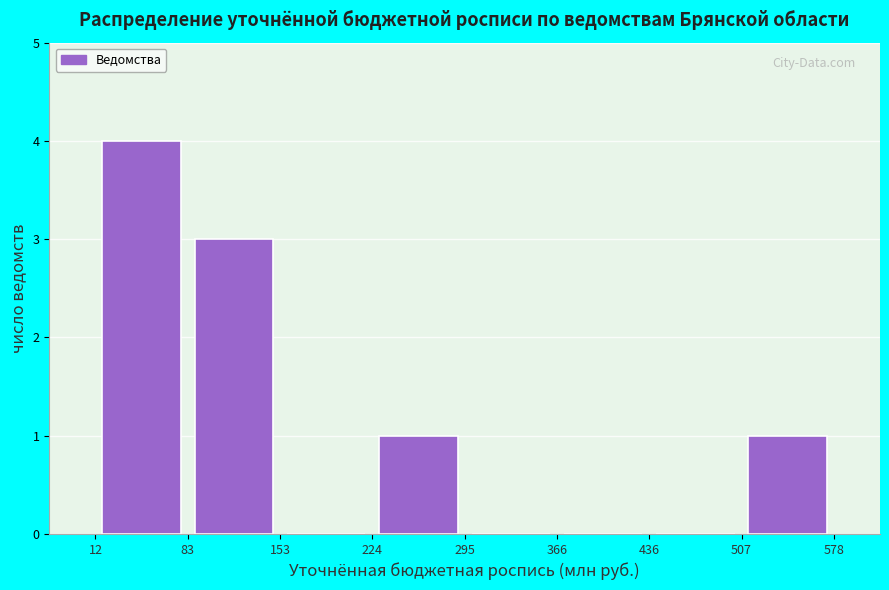

Reading left to right, list every bar in this chart as the range it spans on the x-axis followed by its height. The values are not printed on the chart, so give them approximately, as read against the axis.

12 to 83: 4
83 to 153: 3
153 to 224: 0
224 to 295: 1
295 to 366: 0
366 to 436: 0
436 to 507: 0
507 to 578: 1